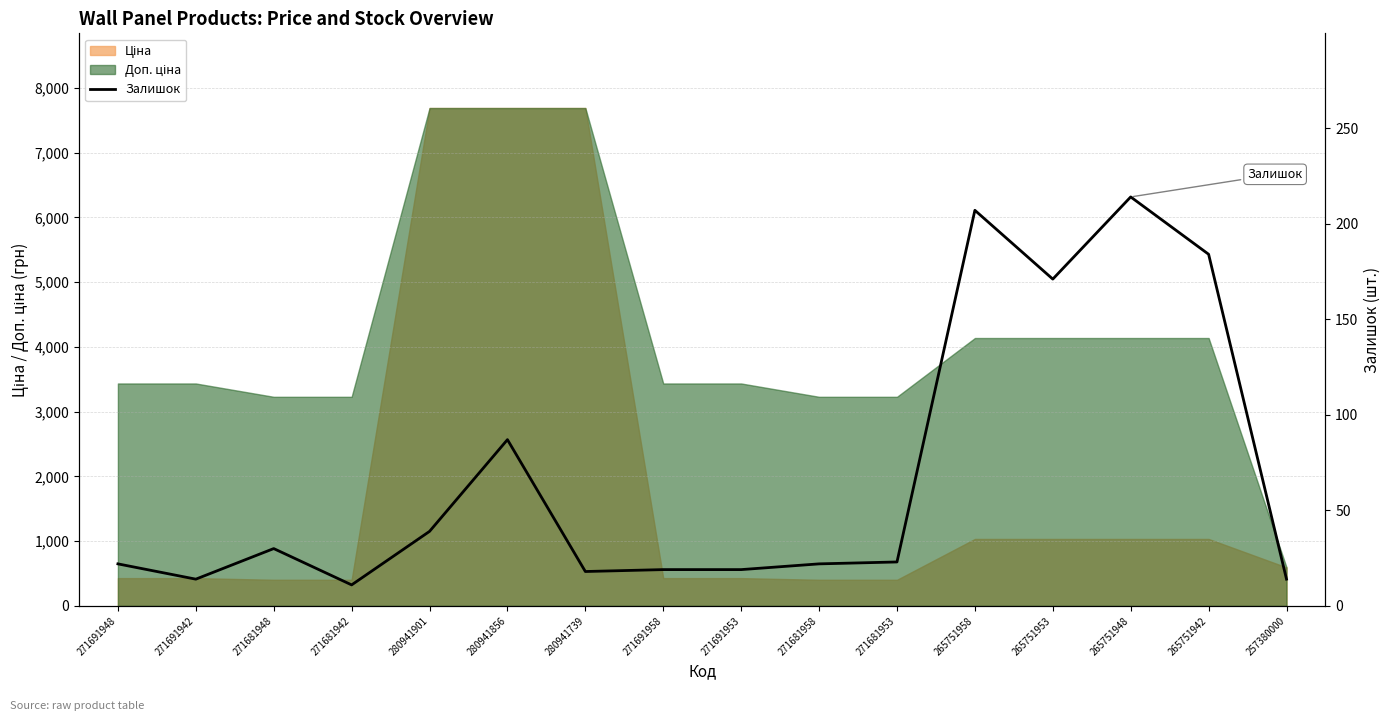

What is the change in value from 271681953 to 265751958?

+184